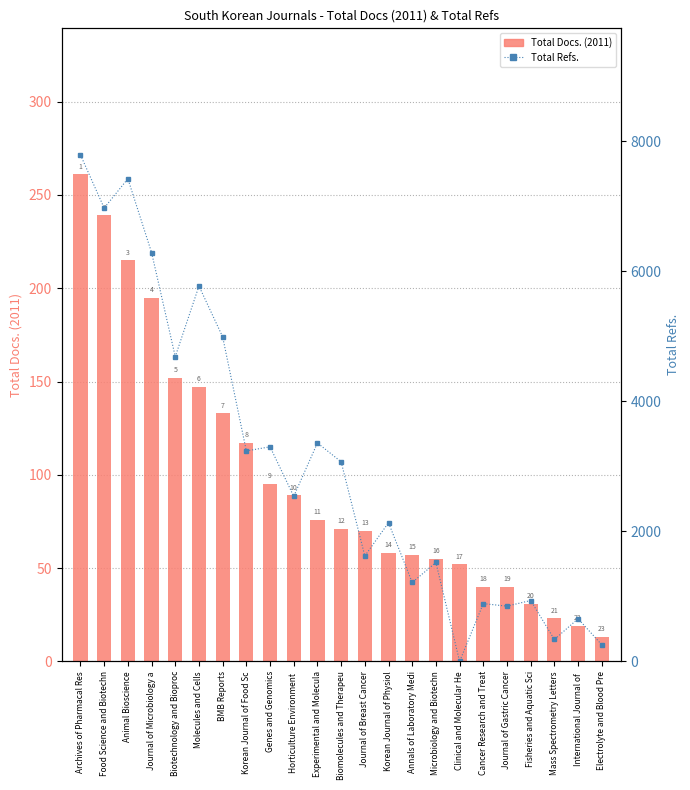

The value of Total Docs. (2011) at Fisheries and Aquatic Sci is 31. True or false?

True